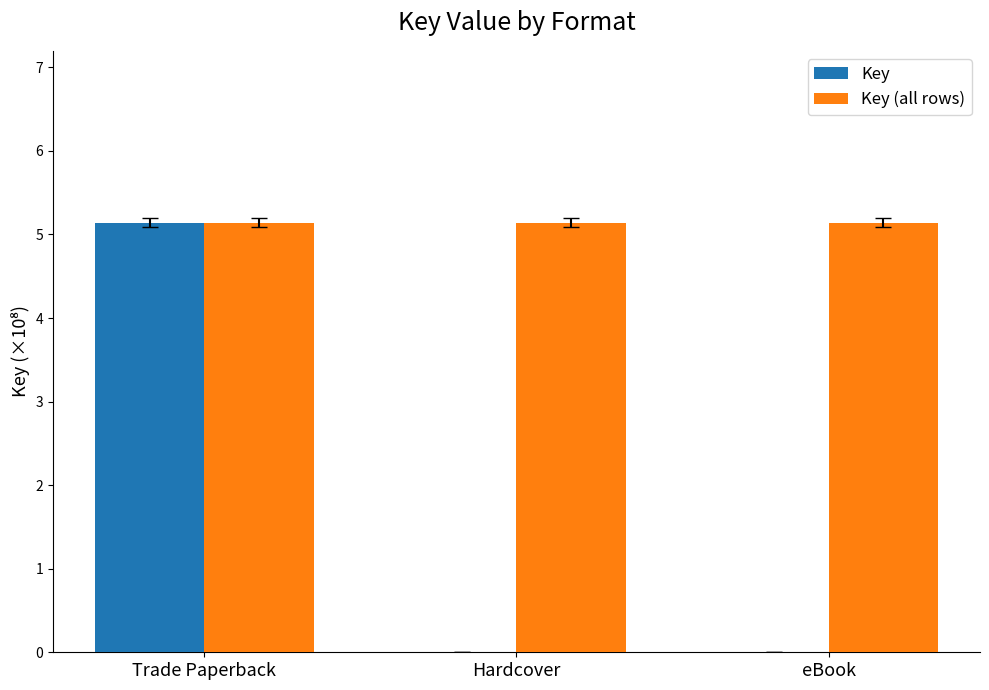

What is the average value of the Key (all rows) series?

5.1